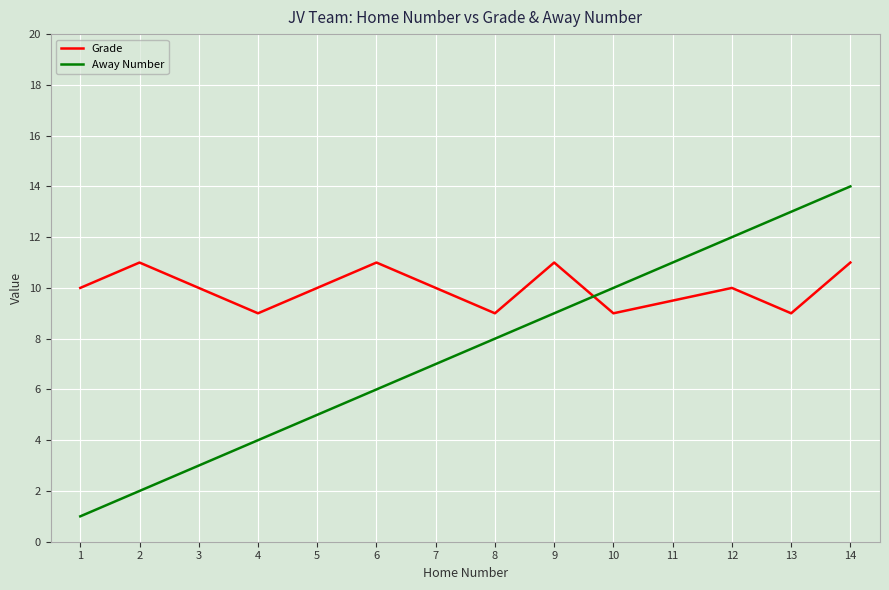

List the series in order of their overall mean, highest first.

Grade, Away Number